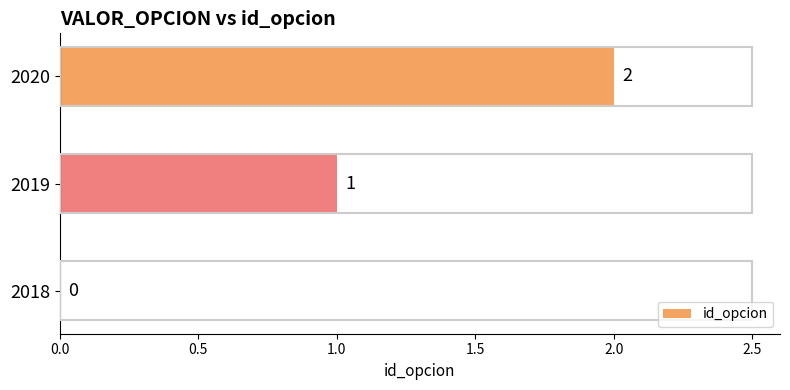

Is it true that the value at 2018 is 1?

False